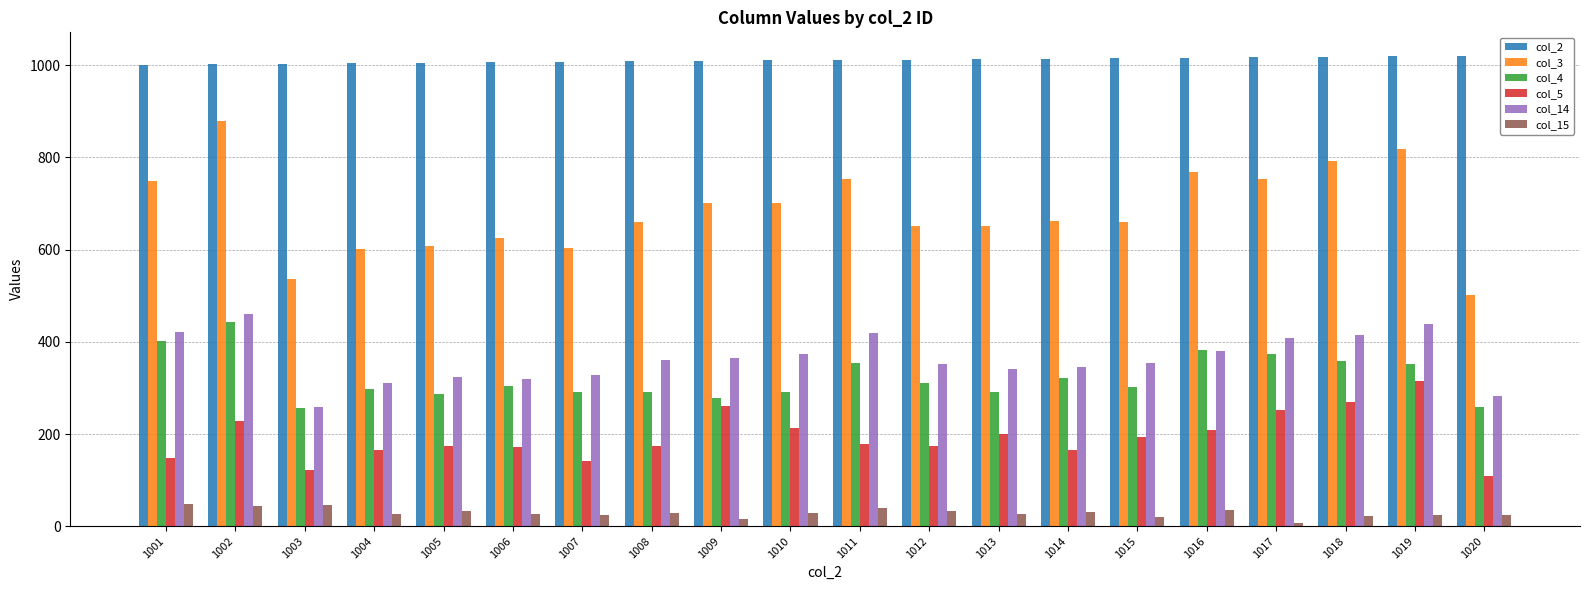

What is the lowest value of the col_14 series?

258